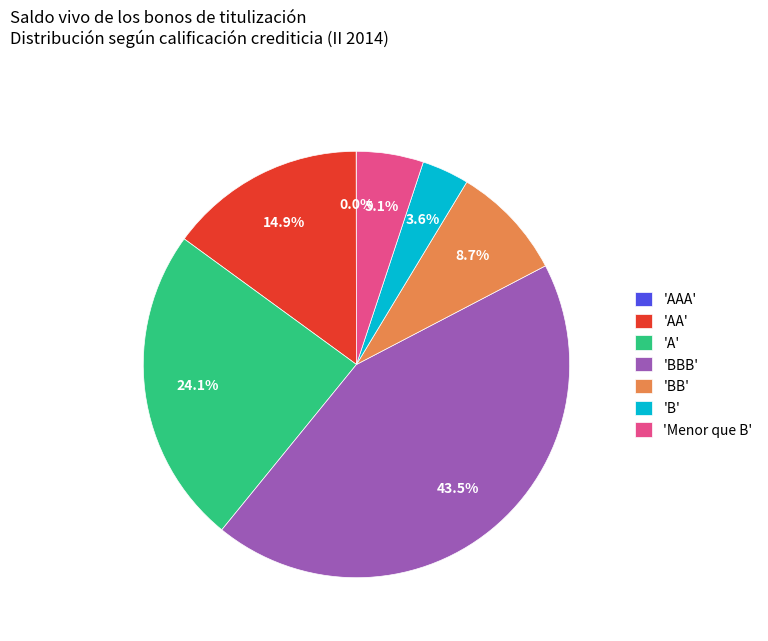

Which category has the biggest portion of the pie?

'BBB'